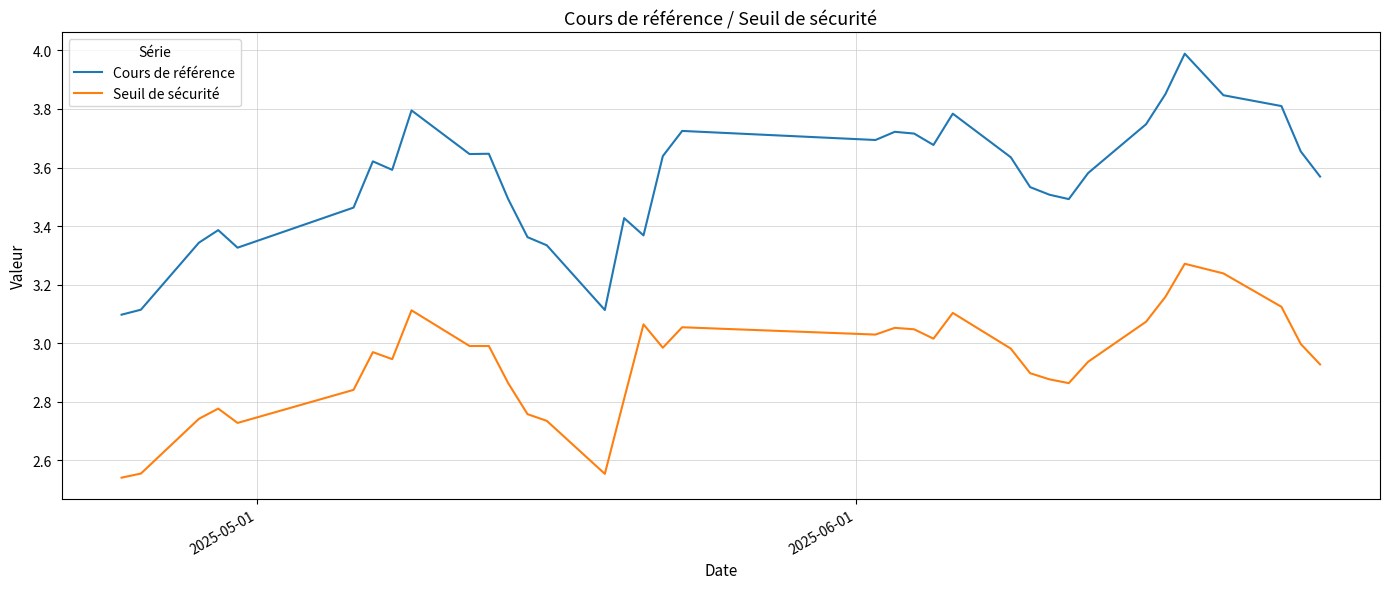

Which series has the largest range (max minus min)?

Cours de référence